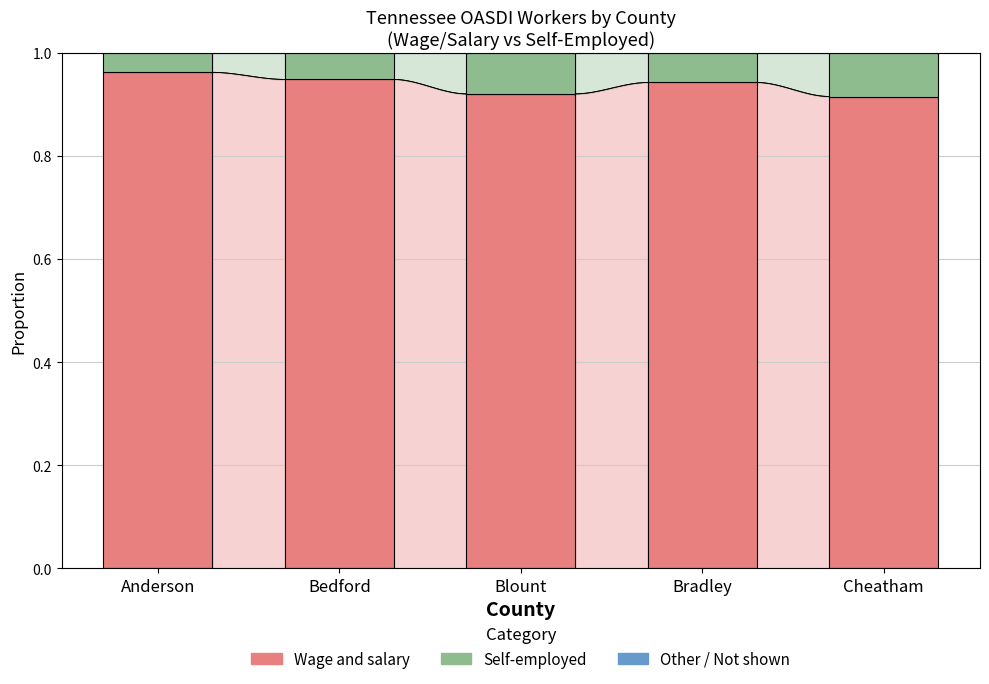

Is it true that Wage and salary equals 0.9 at Blount?

True